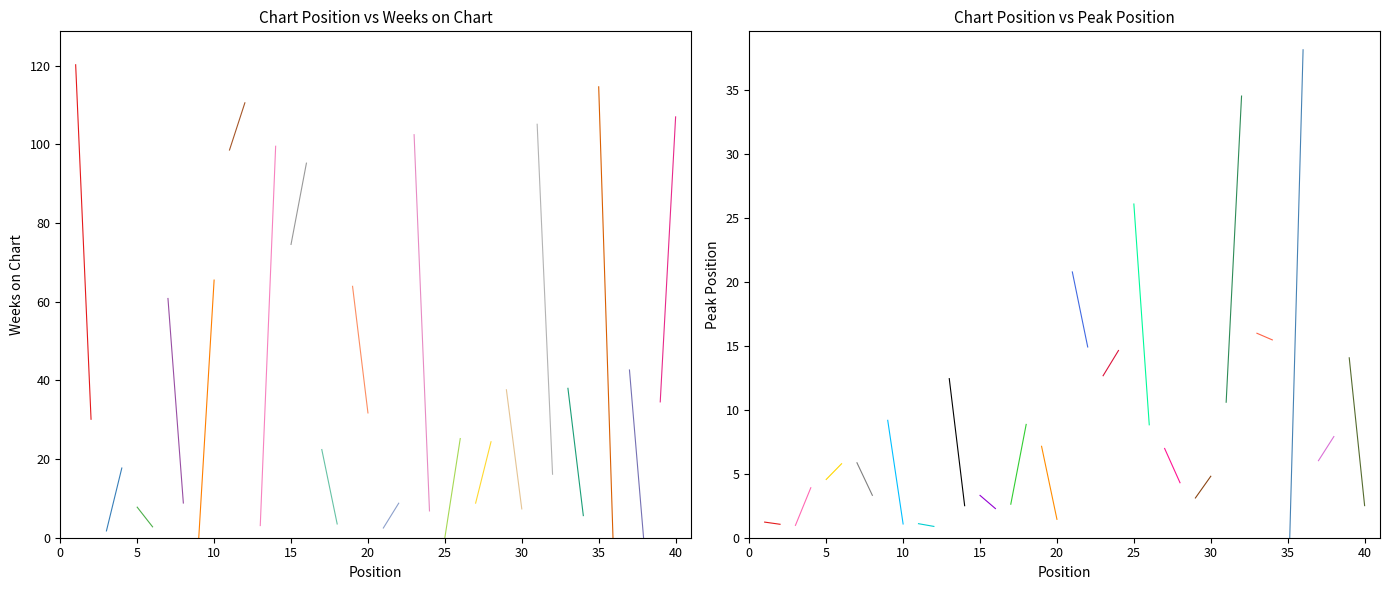

What value does the Peak Position series have at 12?

1